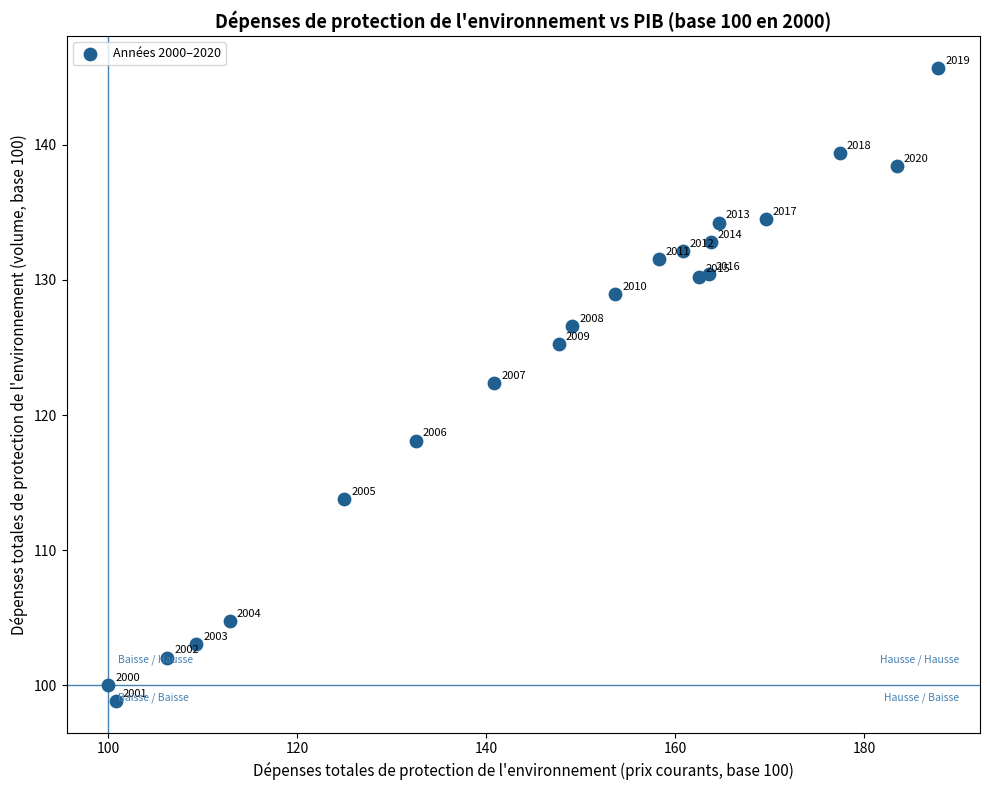

What Y value in the scatter plot is closest to 122?

122.4